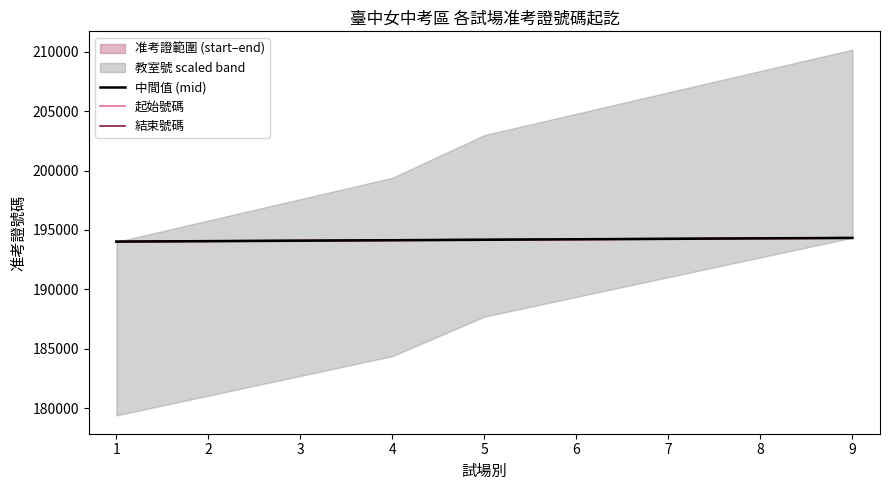

The value of 中間值 (mid) at 7 is 194254. True or false?

True